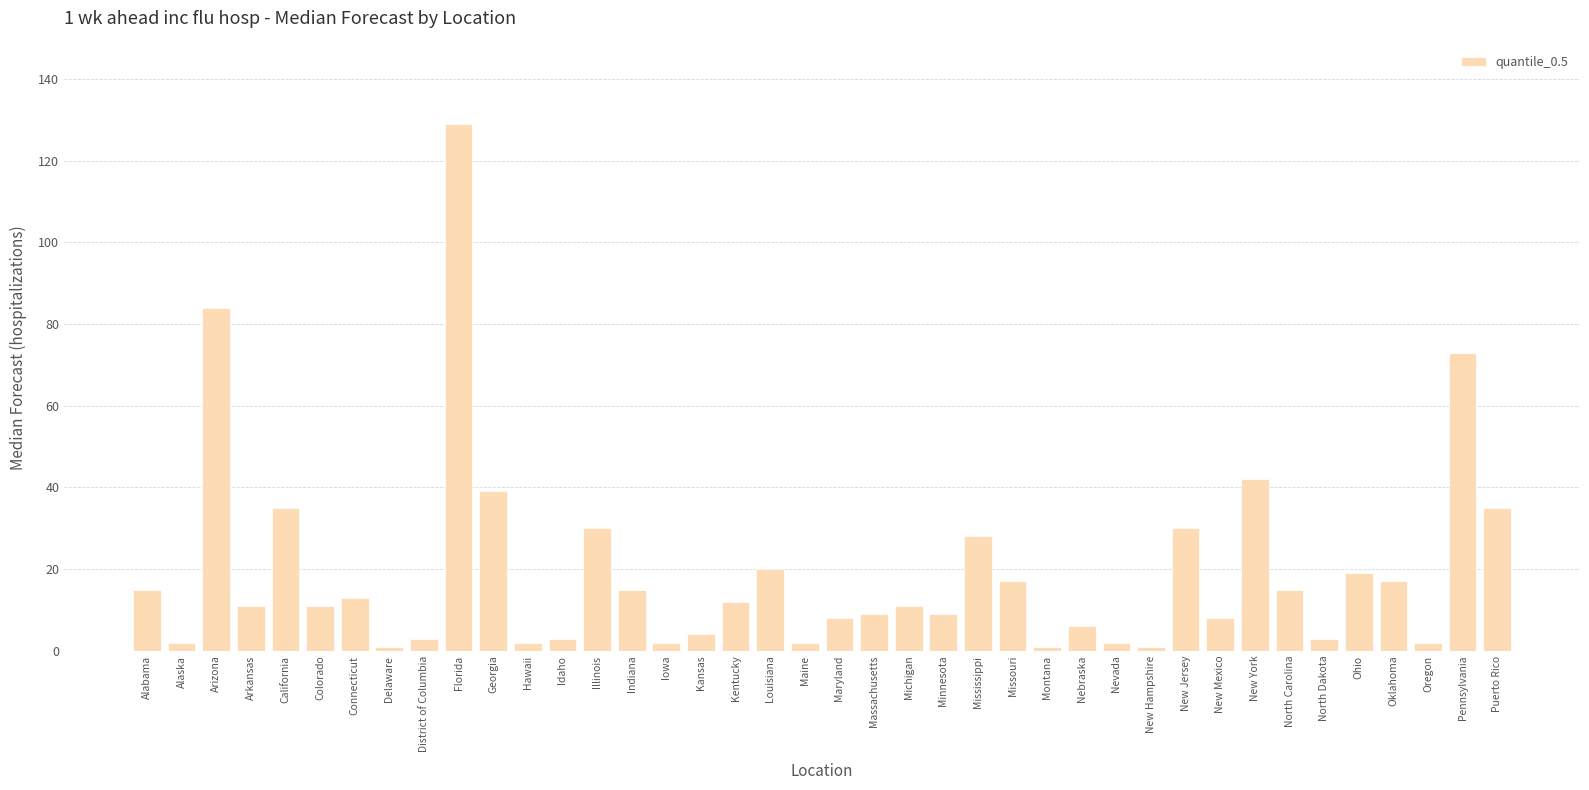

What is the value of the 24th bar from the left?

9